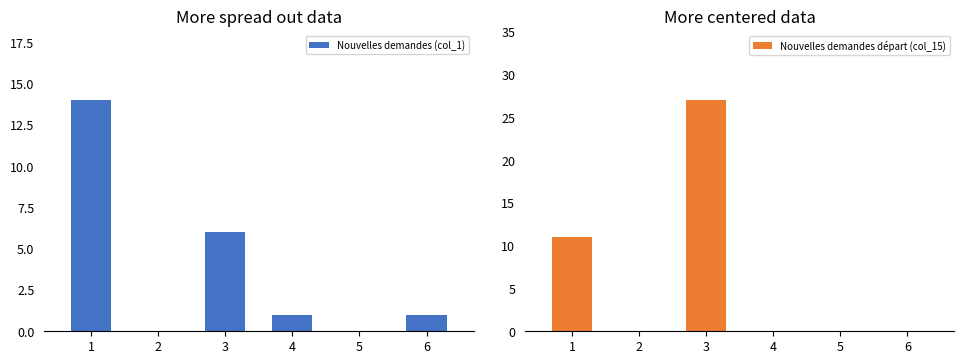

How many distinct data groups are displayed?

2